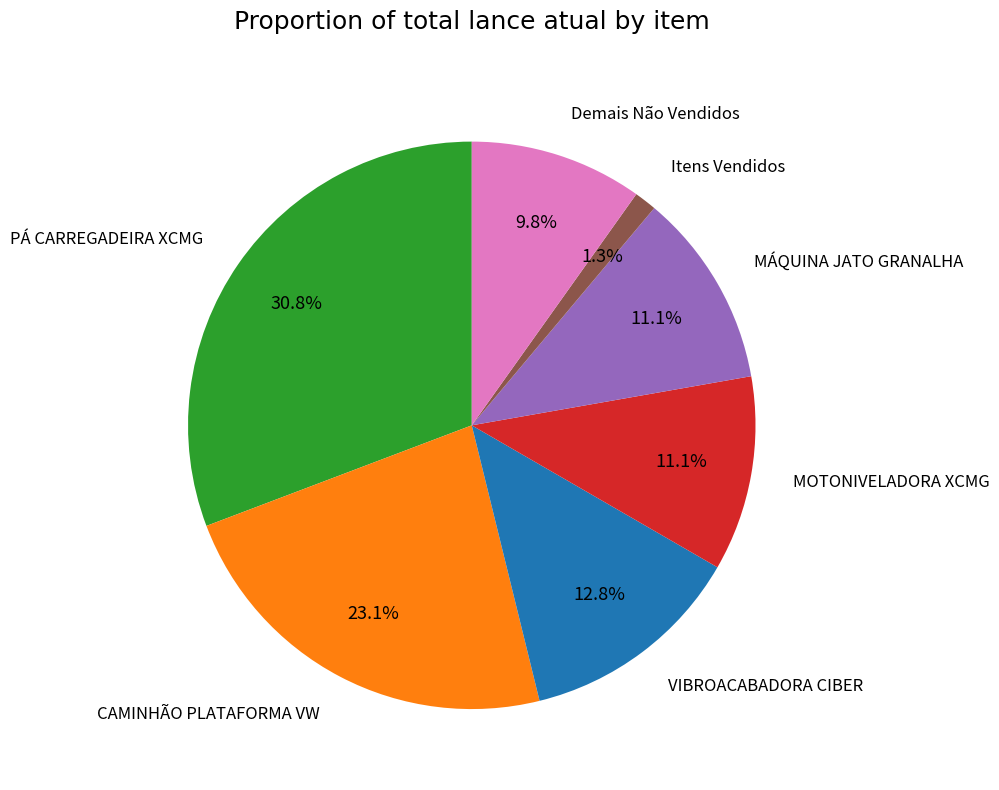

Does any single category account for the majority?

No